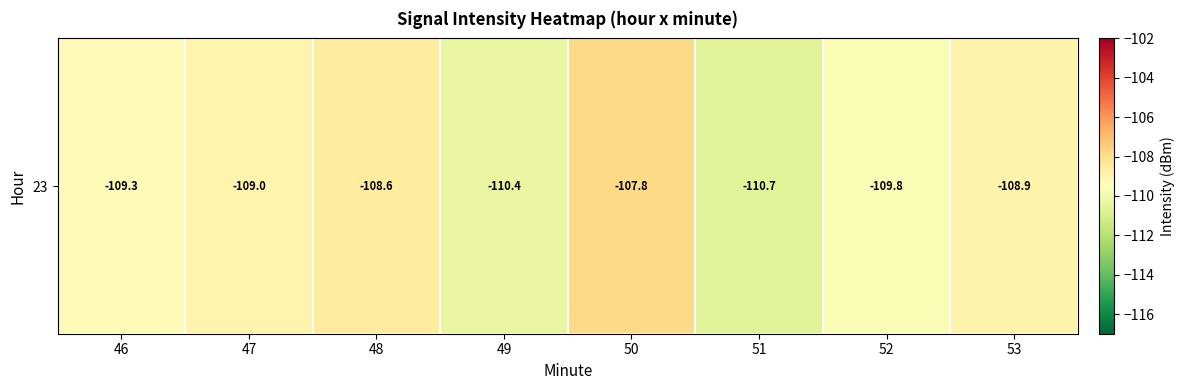

Reading right to left, what are all the values shown in this chart?

-108.9	-109.8	-110.7	-107.8	-110.4	-108.6	-109.0	-109.3